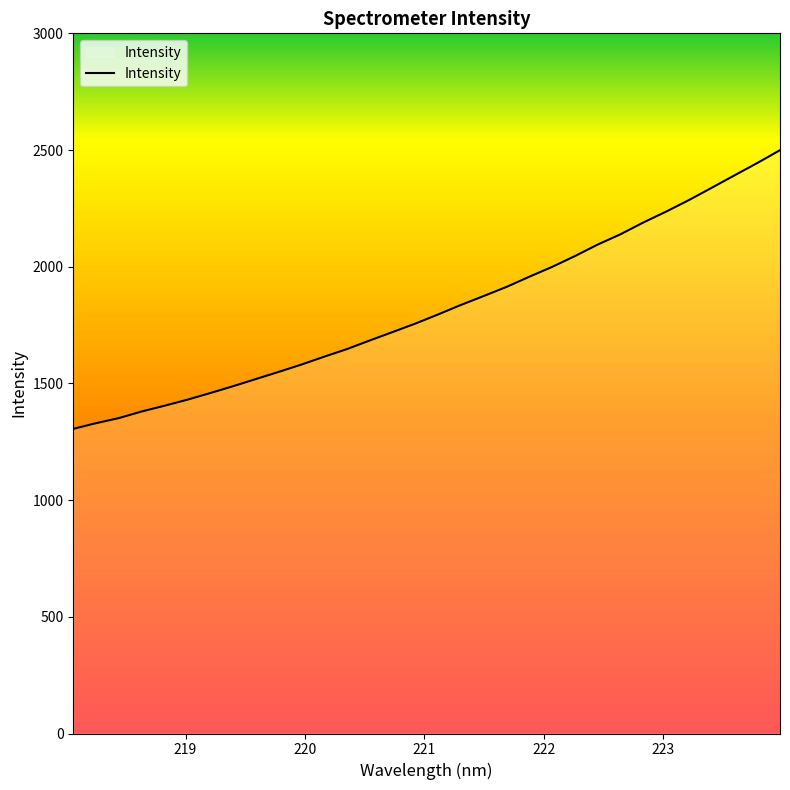

What is the maximum value shown in the chart?

2499.3